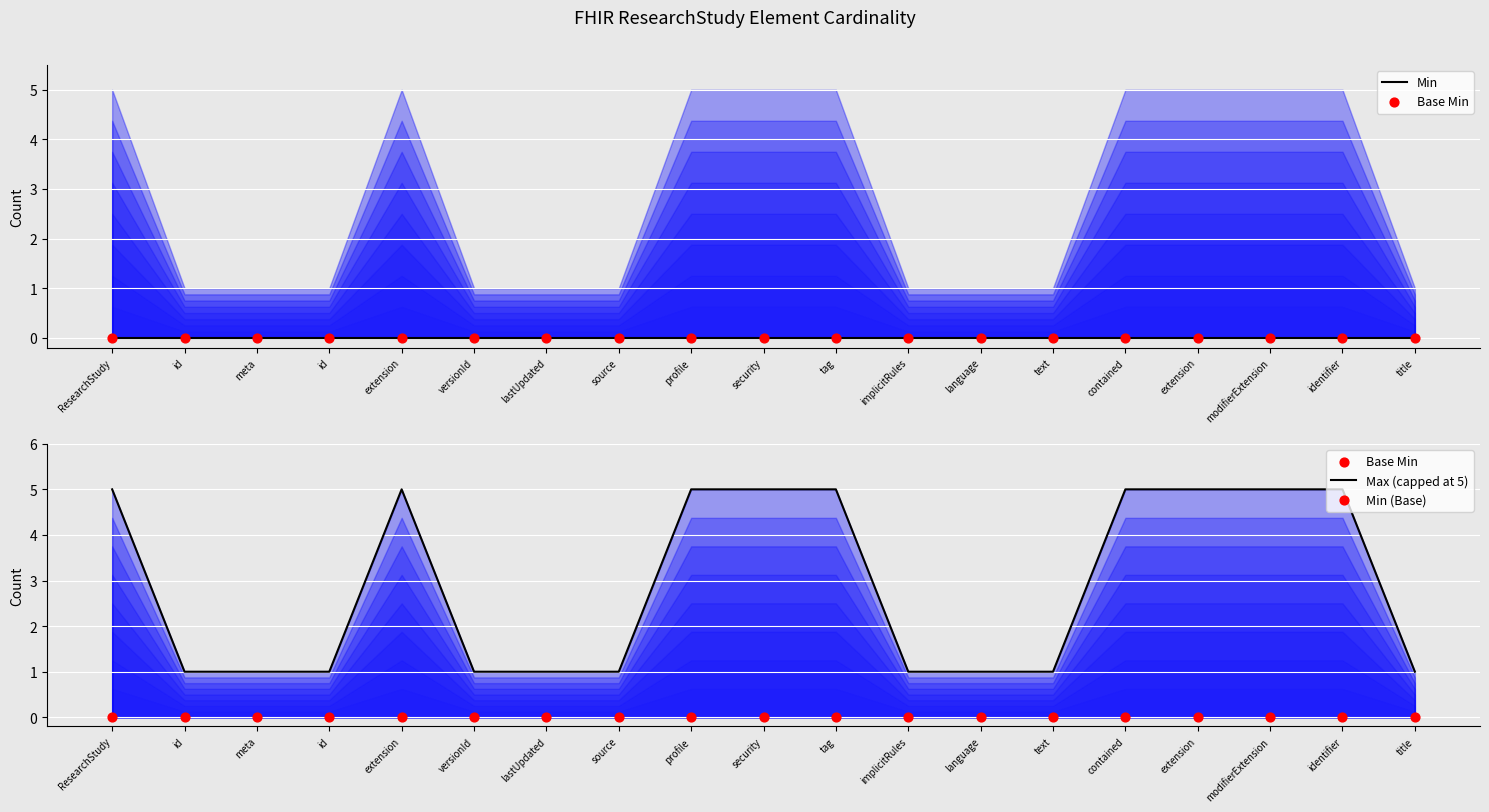

Which series contains the lowest Y value?

Min